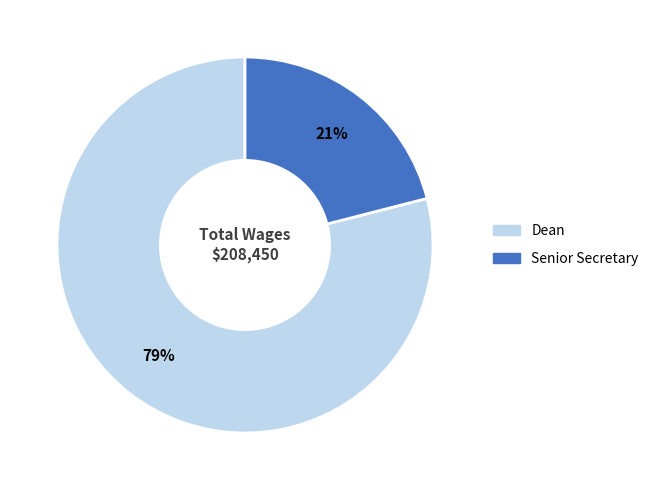

Which slice is the largest?

Dean